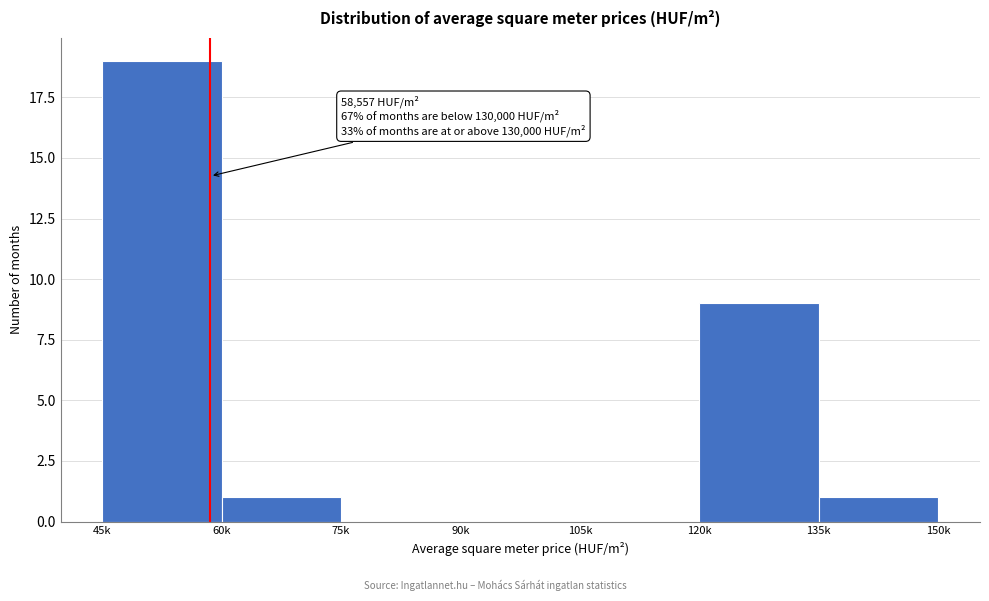

Reading left to right, transcribe all the data shown in this chart.

45k=19	60k=1	75k=0	90k=0	105k=0	120k=9	135k=1